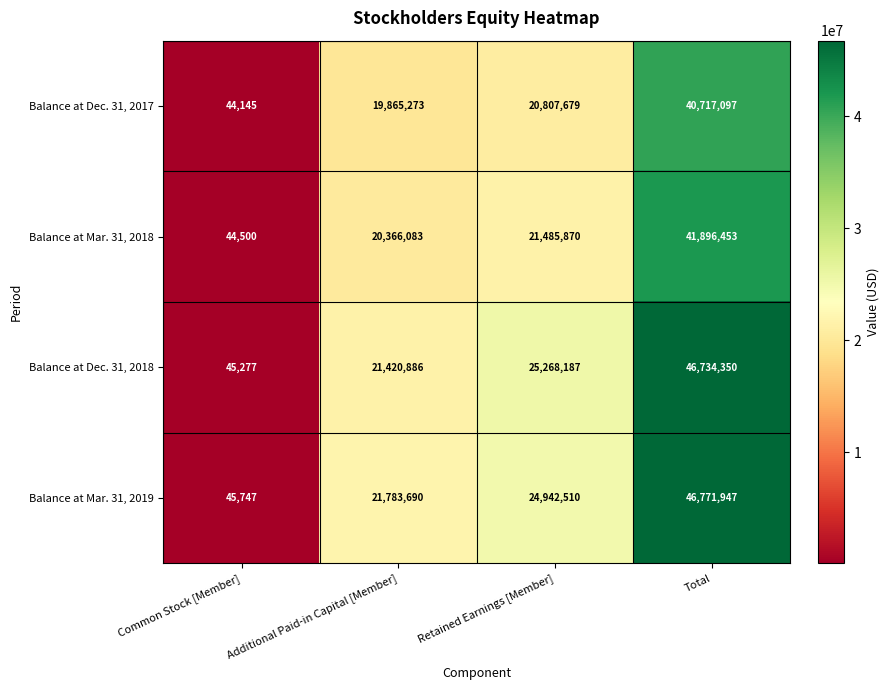

True or false: Balance at Dec. 31, 2017 has a value of 44145 at Common Stock [Member].

True